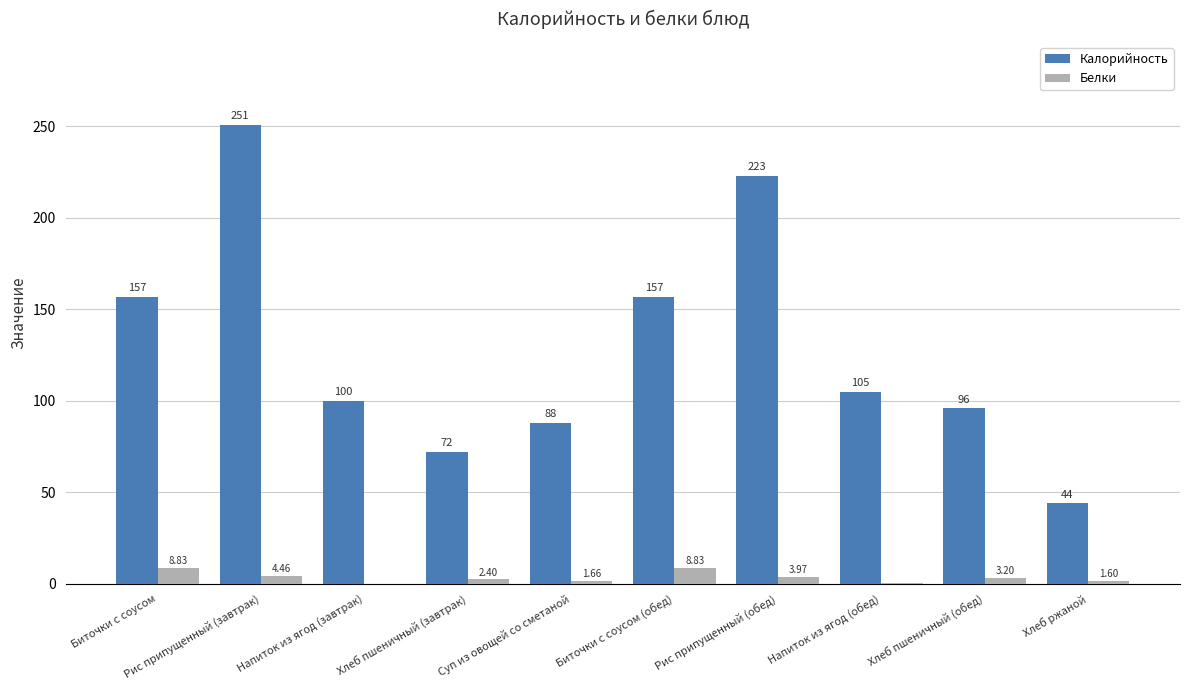

Which category has the highest value across all series?

Рис припущенный (завтрак)